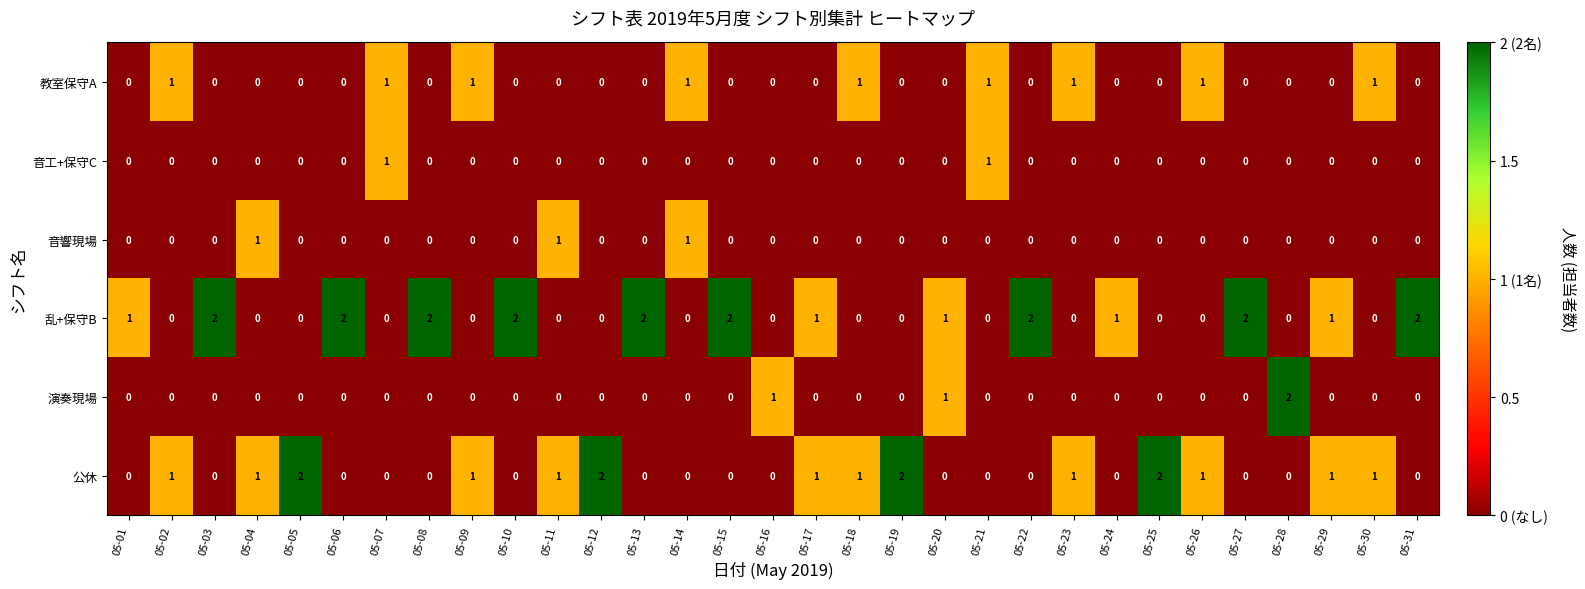

Which series changed the most between 05-04 and 05-08?

乱+保守B